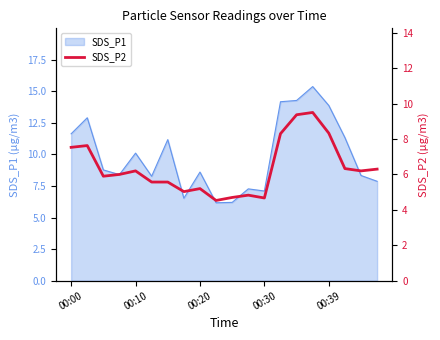

Where is the data nearest to the value 7?

00:00